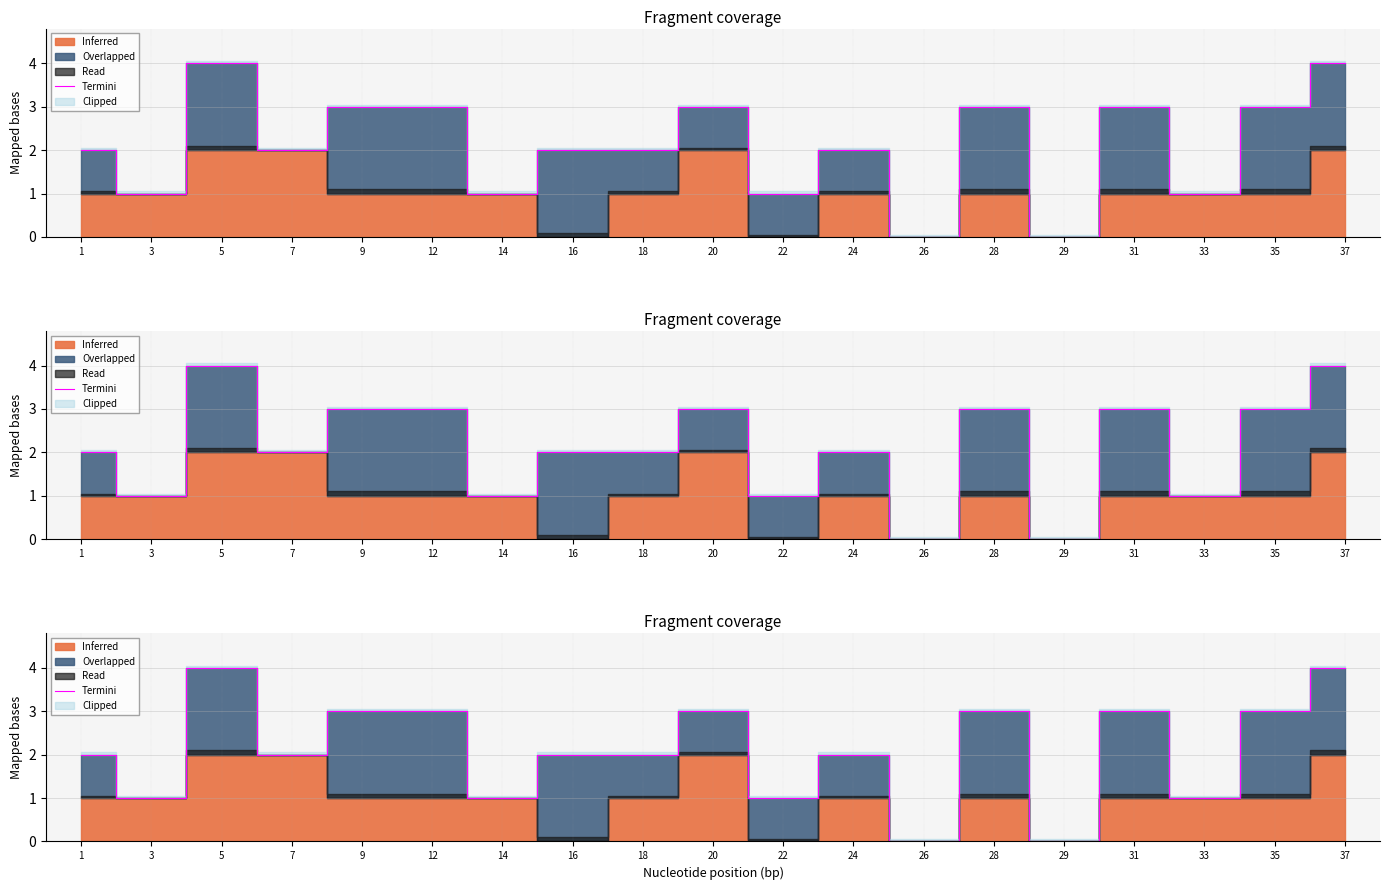

Reading right to left, what are all the values shown in this chart?

37=4	35=3	33=1	31=3	29=0	28=3	26=0	24=2	22=1	20=3	18=2	16=2	14=1	12=3	9=3	7=2	5=4	3=1	1=2